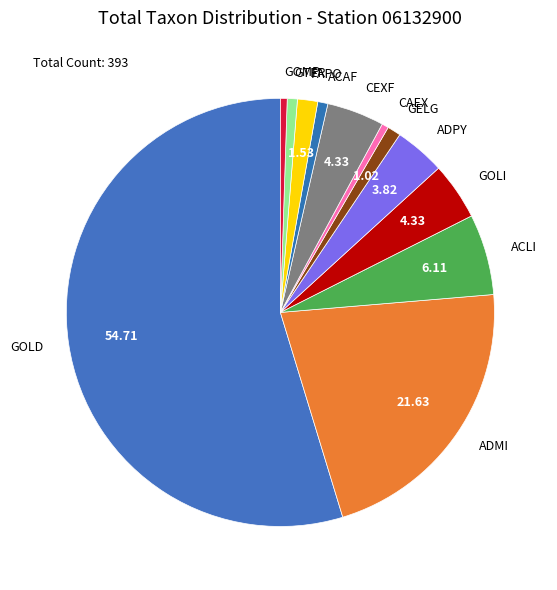

How many segments does this pie chart have?

12